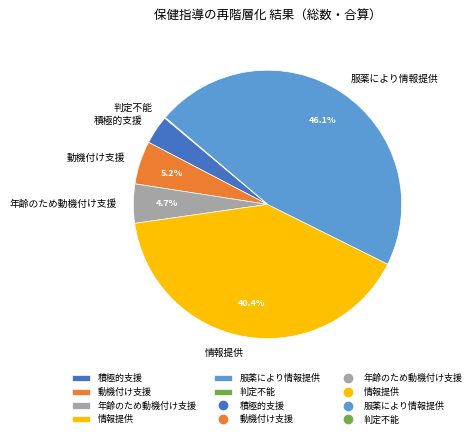

Is there a majority slice in this chart?

No